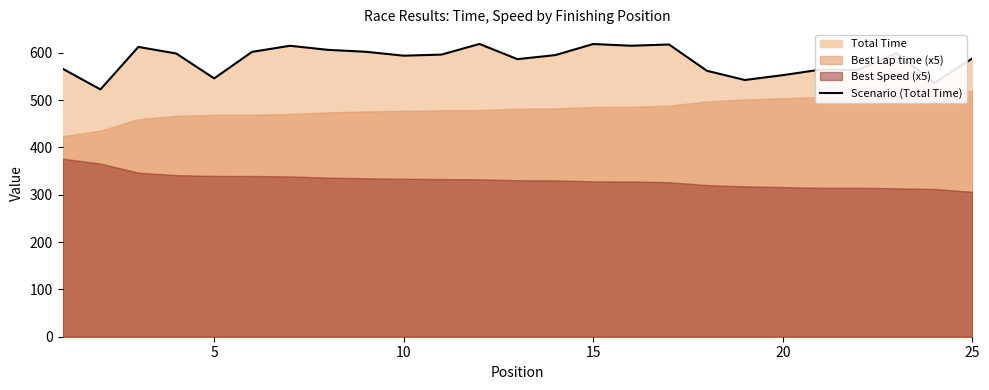

How many points are lower than both their immediate neighbors (excluding endpoints)?

8